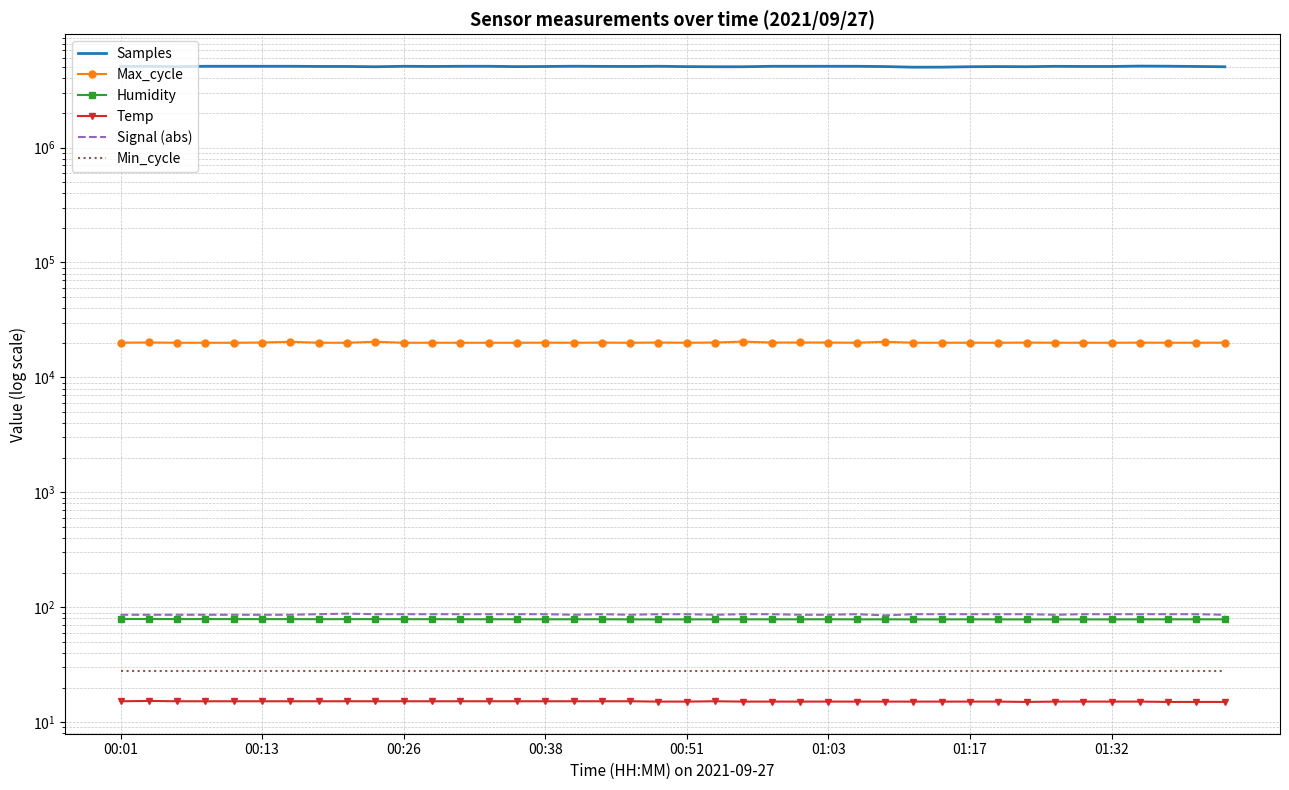

How many series are shown in this chart?

6